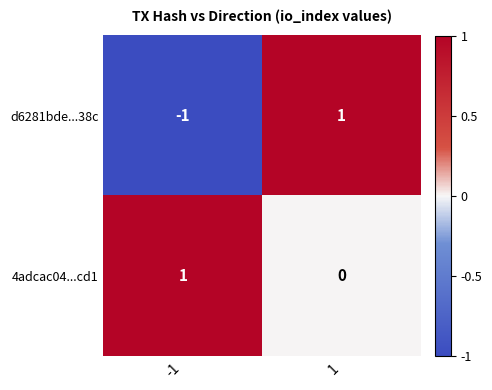

Reading left to right, transcribe all the data shown in this chart.

d6281bde...38c: -1	1
4adcac04...cd1: 1	0